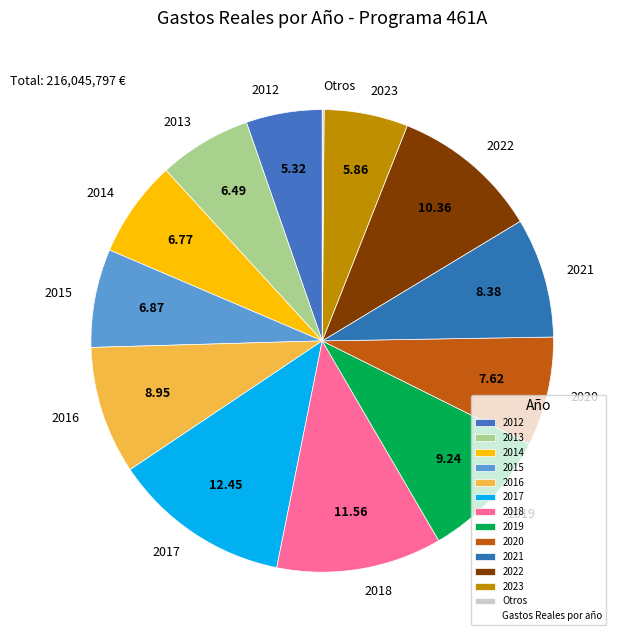

Is there any slice that represents more than half of the pie?

No